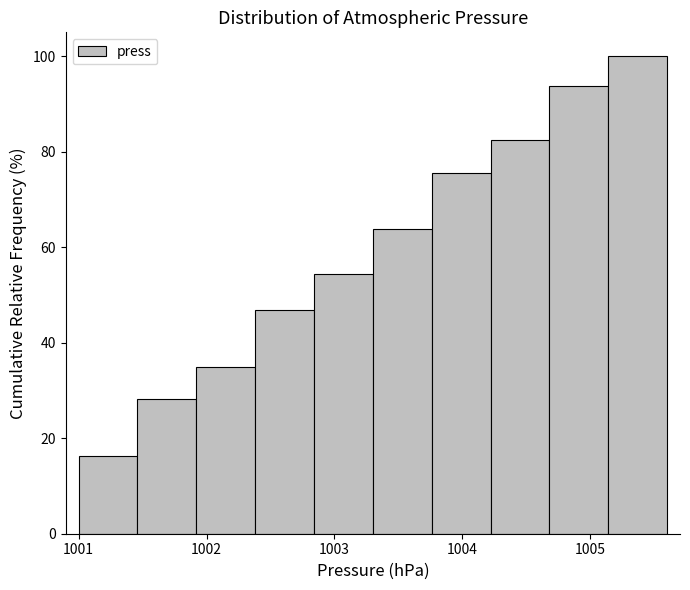

Reading left to right, transcribe this chart: for each bar, give the range it covers on the x-axis and its height. Neither the bar edges nor the heights are printed on the chart, so give them approximately, as read against the axes.

1001.00 to 1001.46: 16
1001.46 to 1001.92: 28
1001.92 to 1002.38: 36
1002.38 to 1002.84: 46
1002.84 to 1003.30: 54
1003.30 to 1003.76: 64
1003.76 to 1004.22: 76
1004.22 to 1004.68: 82
1004.68 to 1005.14: 94
1005.14 to 1005.60: 100